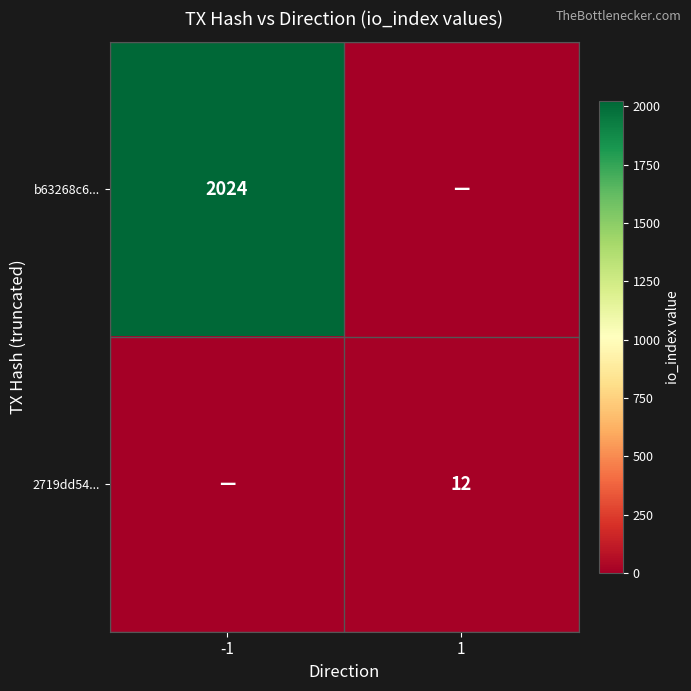

The b63268c6... series shows 2663 at -1. True or false?

False